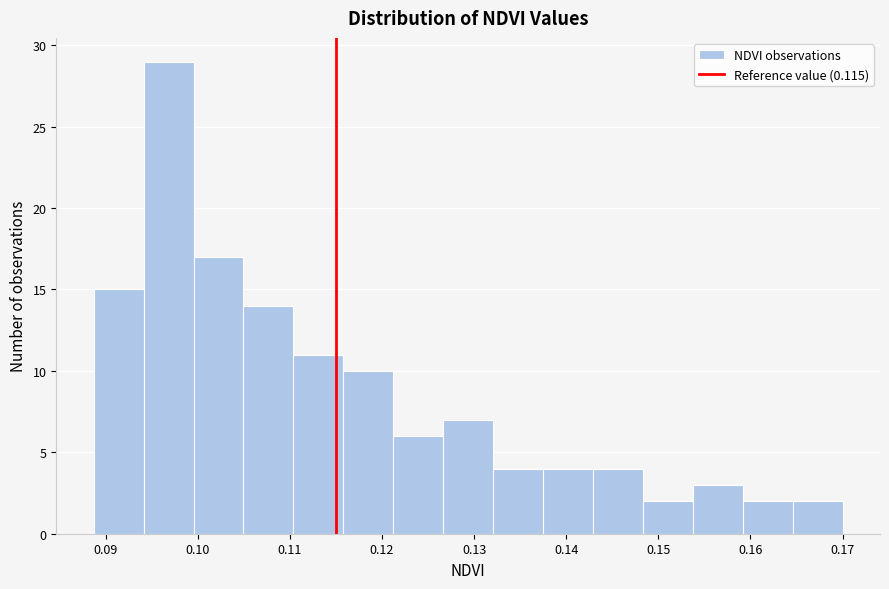

What is the height of the bar covering 0.143 to 0.148 on the x-axis? Neither the bar edges nor the heights are printed on the chart, so give them approximately, as read against the axes.

4